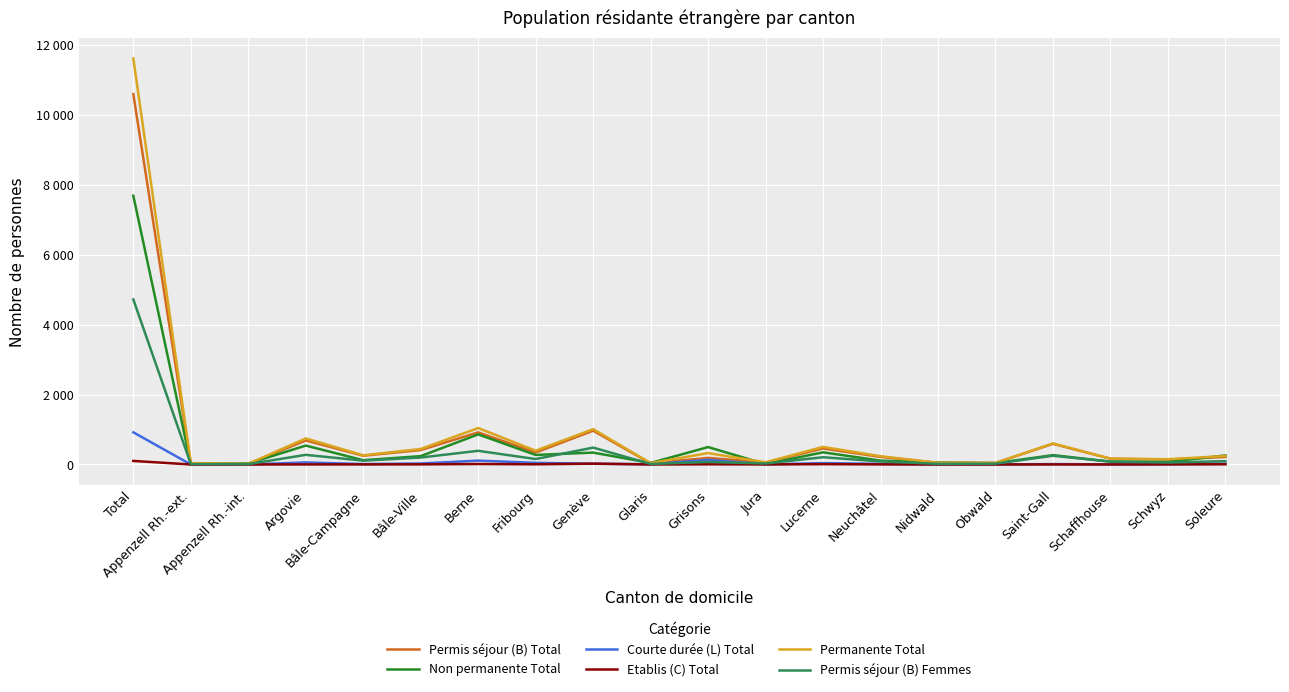

What is the difference between the second highest and minimum values in the Permis séjour (B) Total series?

948